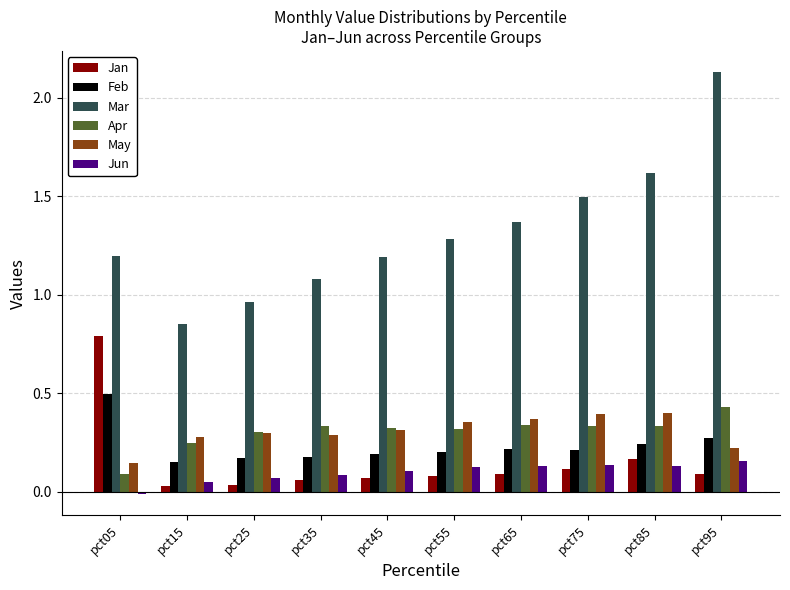

What is the sum of all Feb values?

2.3